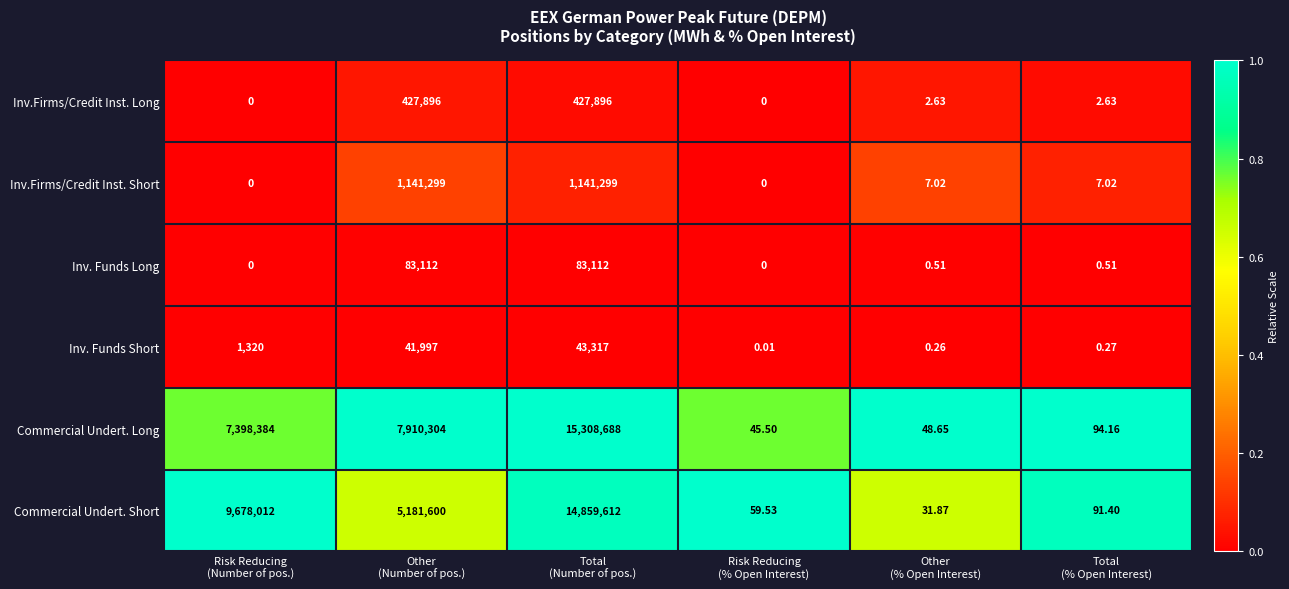

Which series has the widest spread of values?

Commercial Undert. Long